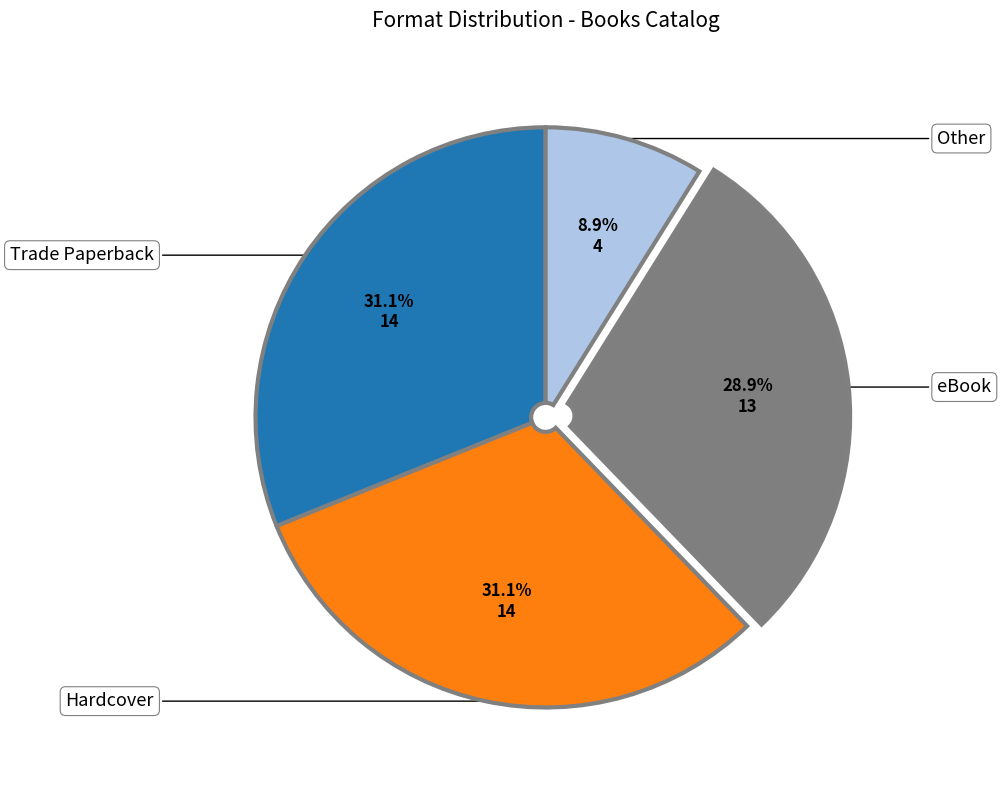

Does any single category account for the majority?

No